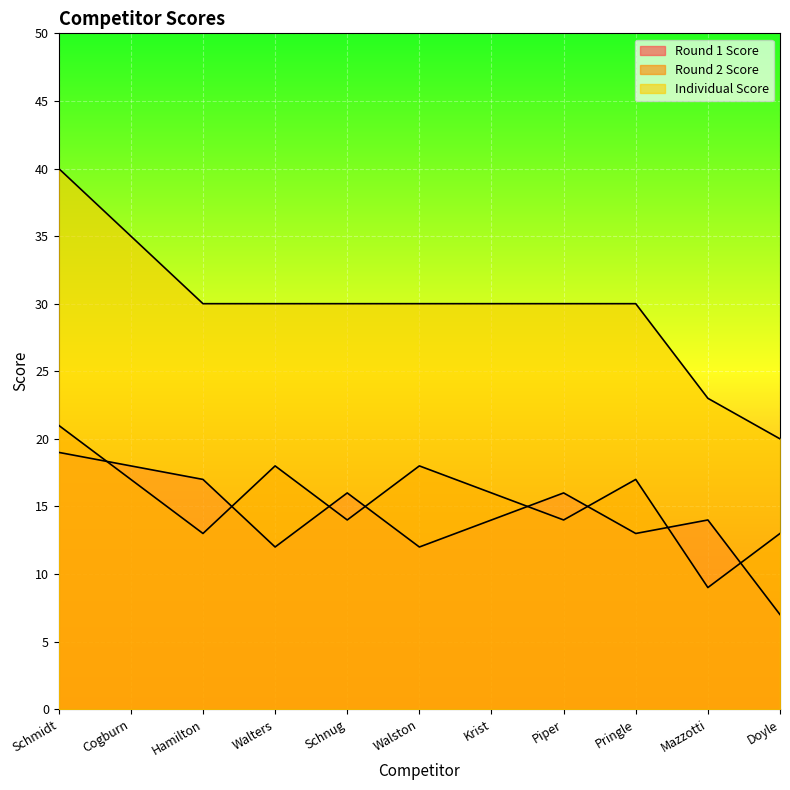

What is the total value across all series at Walston?

60